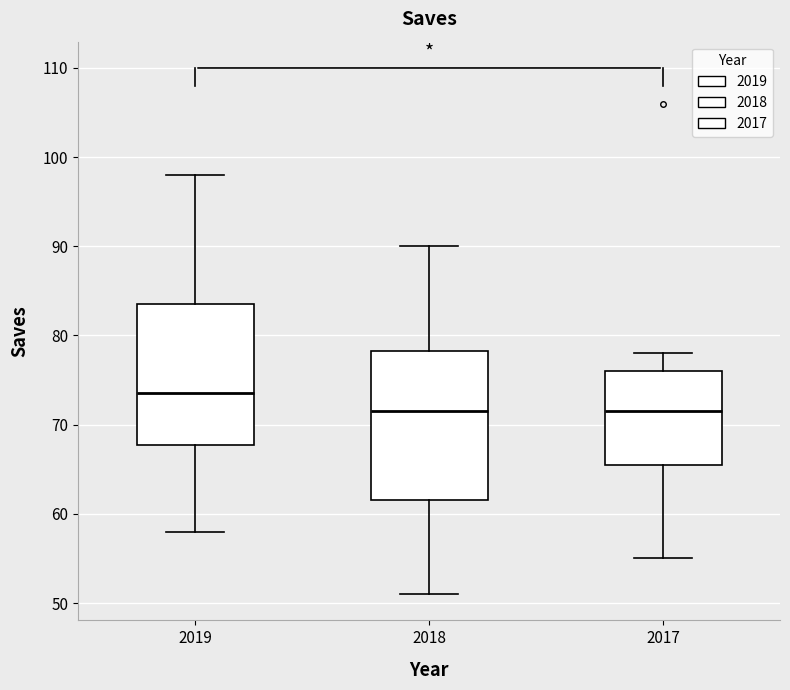

Reading left to right, read every box against the y-axis: the position of its median line, the range the box covers, and the ends of its whiskers. The values are not printed on the chart, so give them approximately, as read against the axis.

2019: median 74, box 68 to 84, whiskers 58 to 98
2018: median 72, box 62 to 78, whiskers 51 to 90
2017: median 72, box 66 to 76, whiskers 55 to 78